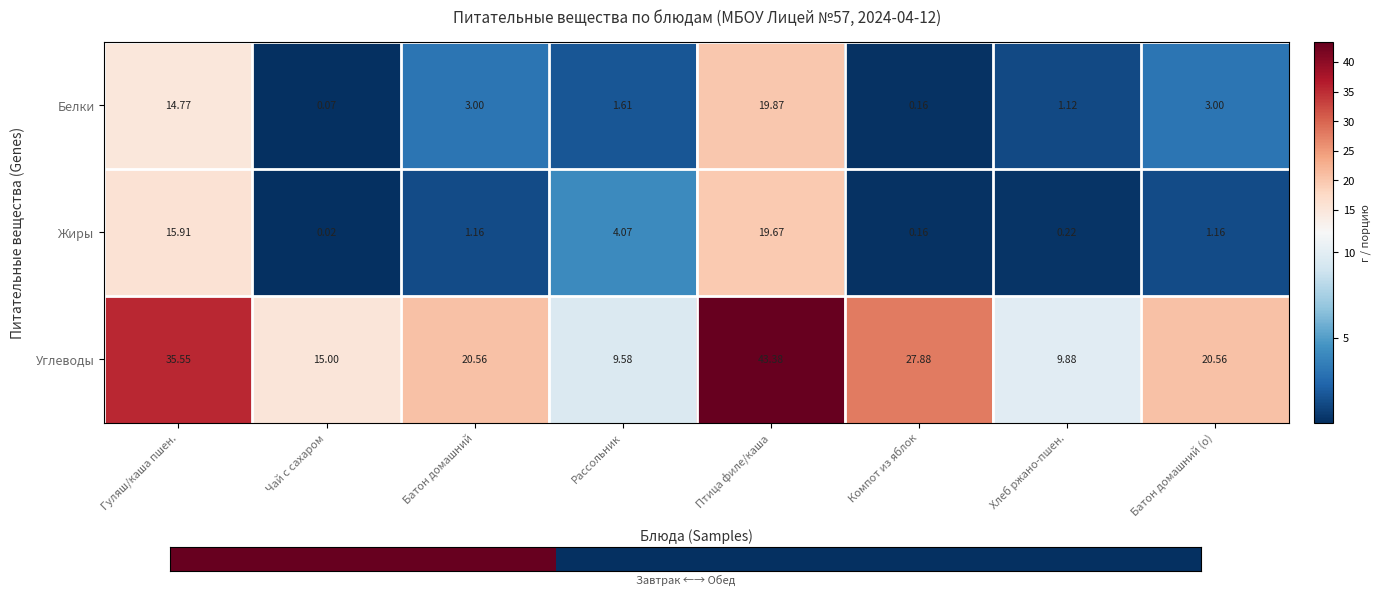

Which series has the largest range (max minus min)?

Углеводы